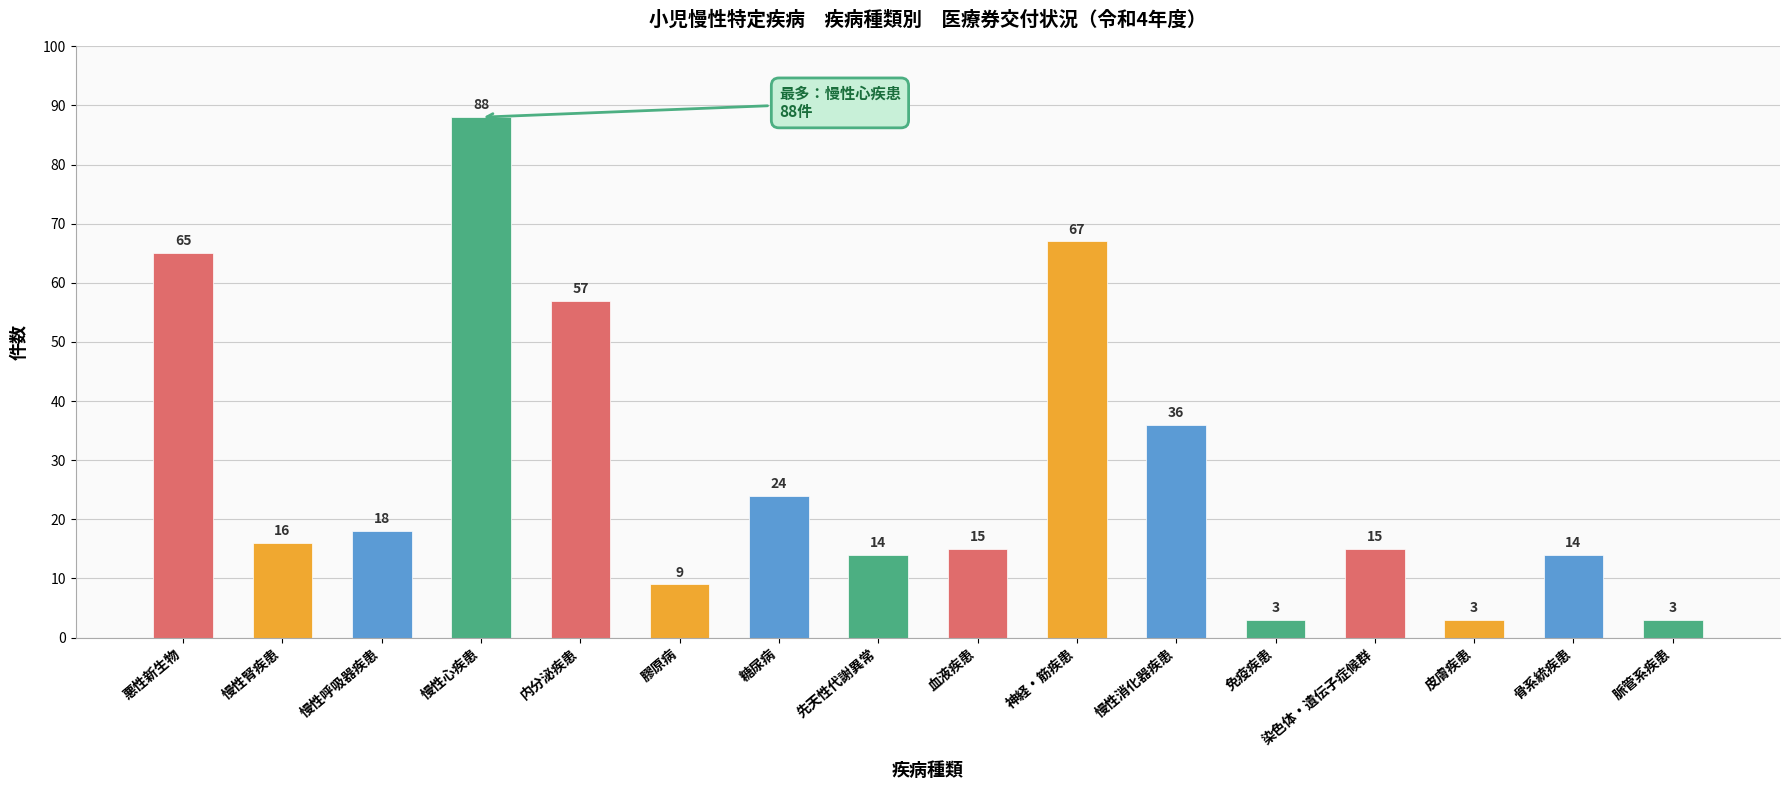

Approximately how many times larger is the value at 骨系統疾患 compared to 悪性新生物?

0.2